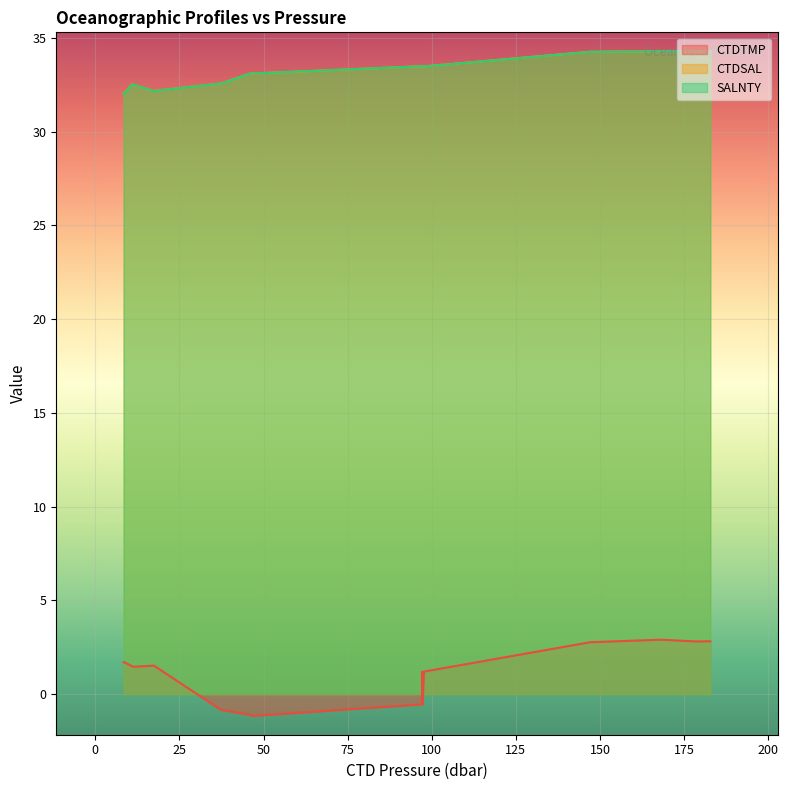

Is it true that SALNTY equals 23.3 at 182.8?

False